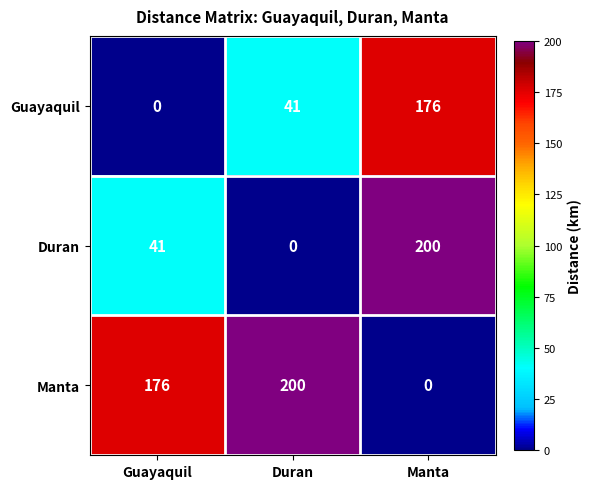

What is the difference between the highest and lowest values at Manta?

200